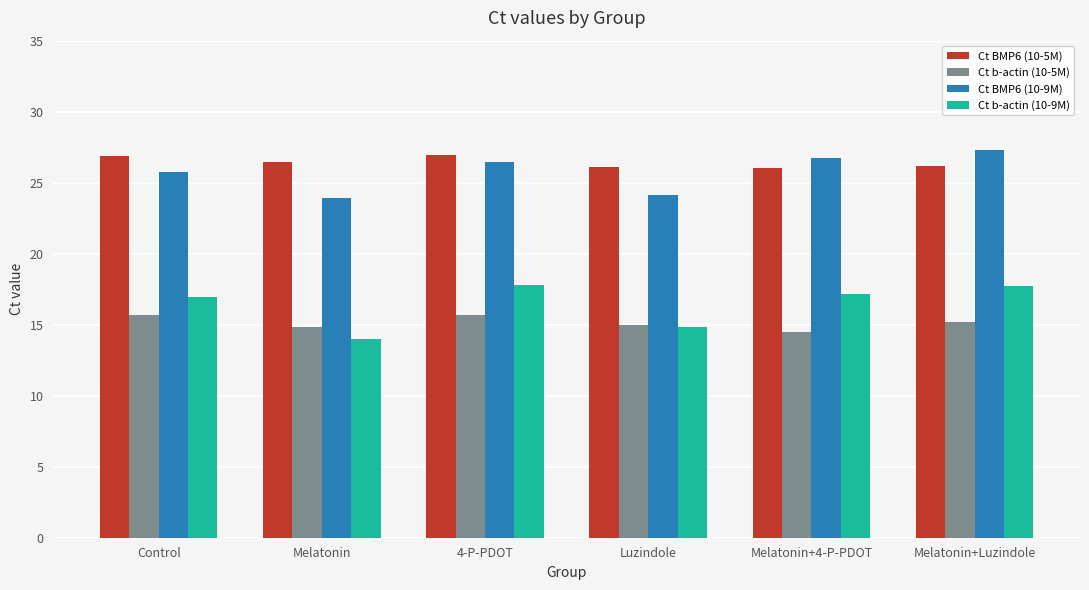

At how many categories does at least one series exceed 18?

6